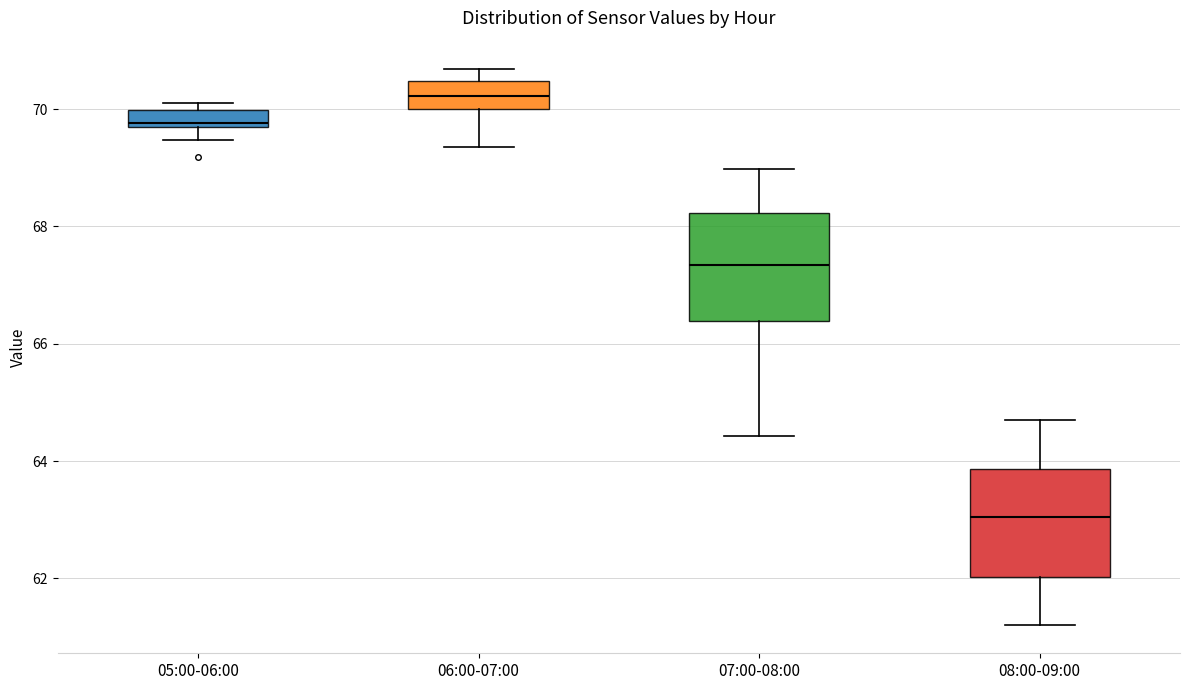

Where does the lower whisker of the box for 05:00-06:00 end on the y-axis? The values are not printed on the chart, so give them approximately, as read against the axis.

69.4